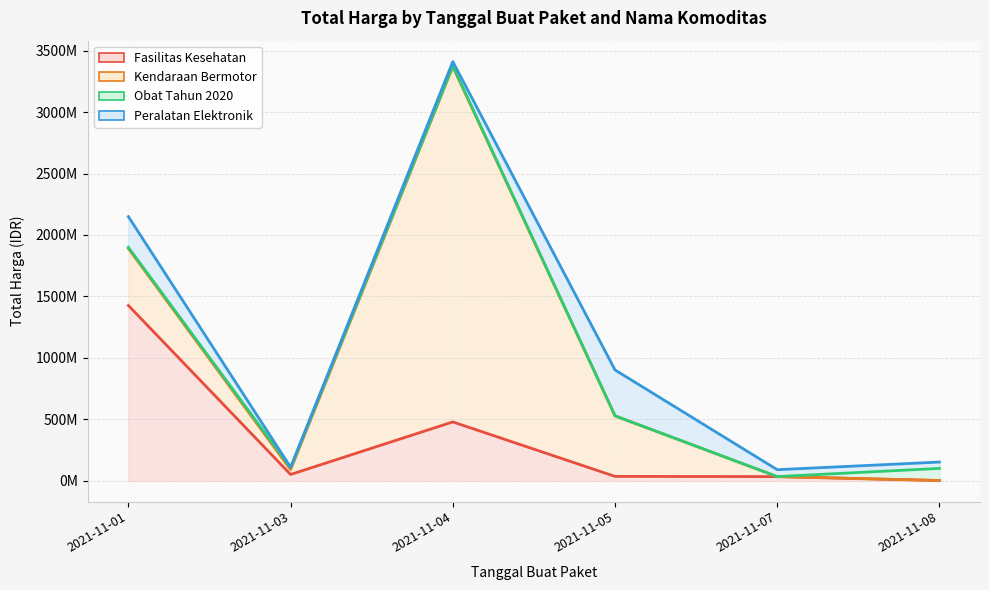

Reading left to right, what are all the values shown in this chart?

Fasilitas Kesehatan: 2021-11-01=1425867900	2021-11-03=49730040	2021-11-04=477600000	2021-11-05=34000000	2021-11-07=32441200	2021-11-08=577875
Kendaraan Bermotor: 2021-11-01=464002100	2021-11-03=39440000	2021-11-04=2892122000	2021-11-05=493000000	2021-11-07=0	2021-11-08=0
Obat Tahun 2020: 2021-11-01=9180000	2021-11-03=15513960	2021-11-04=7401240	2021-11-05=333600	2021-11-07=78000	2021-11-08=98772570
Peralatan Elektronik: 2021-11-01=250350000	2021-11-03=4350000	2021-11-04=34292000	2021-11-05=373404000	2021-11-07=56152800	2021-11-08=51601000